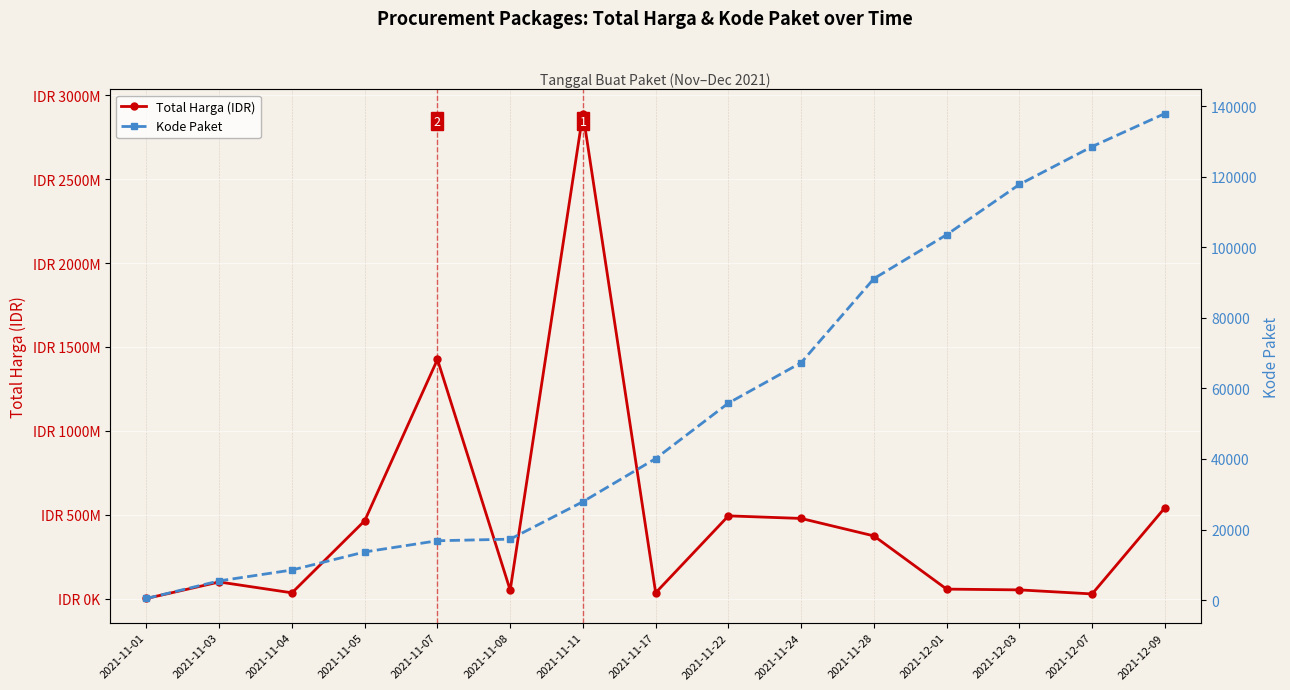

True or false: Total Harga (IDR) and Kode Paket intersect in this chart.

False